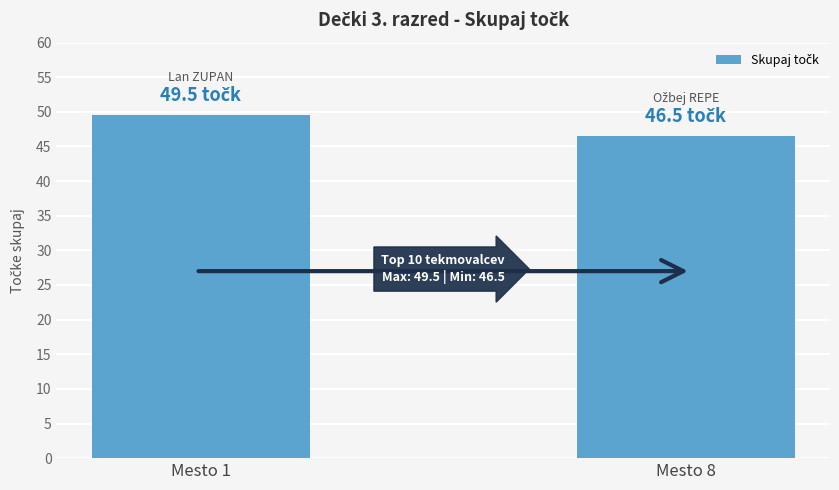

Where does the data first go above 49?

Mesto 1